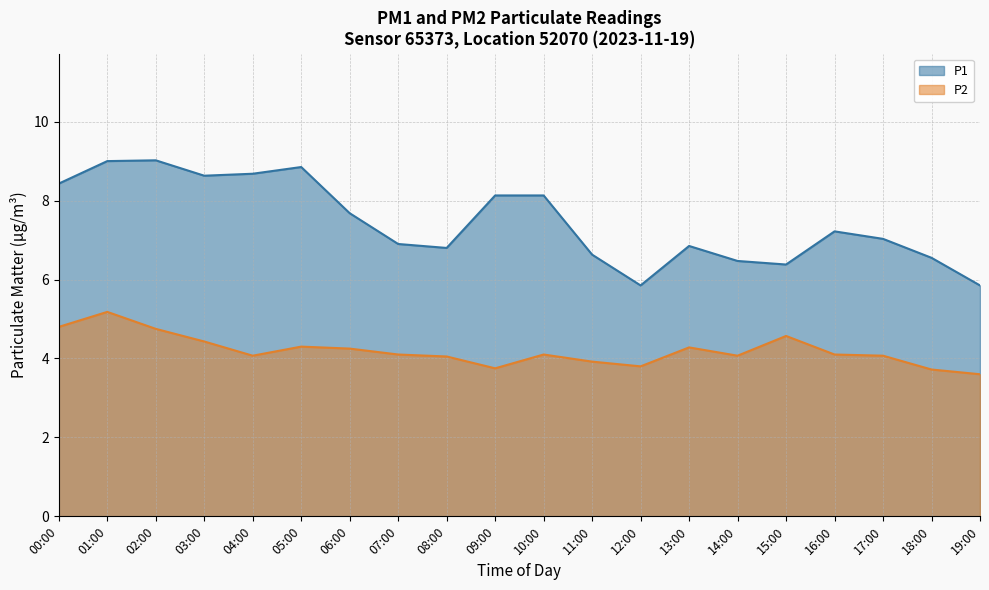

True or false: P2 and P1 intersect in this chart.

False